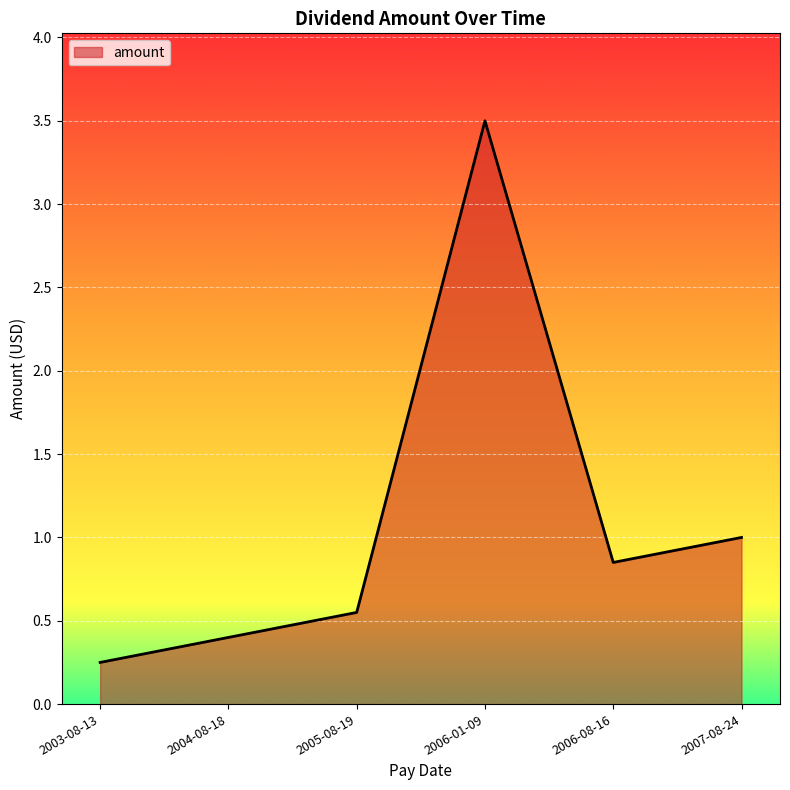

The value at 2006-01-09 is 1.6. True or false?

False